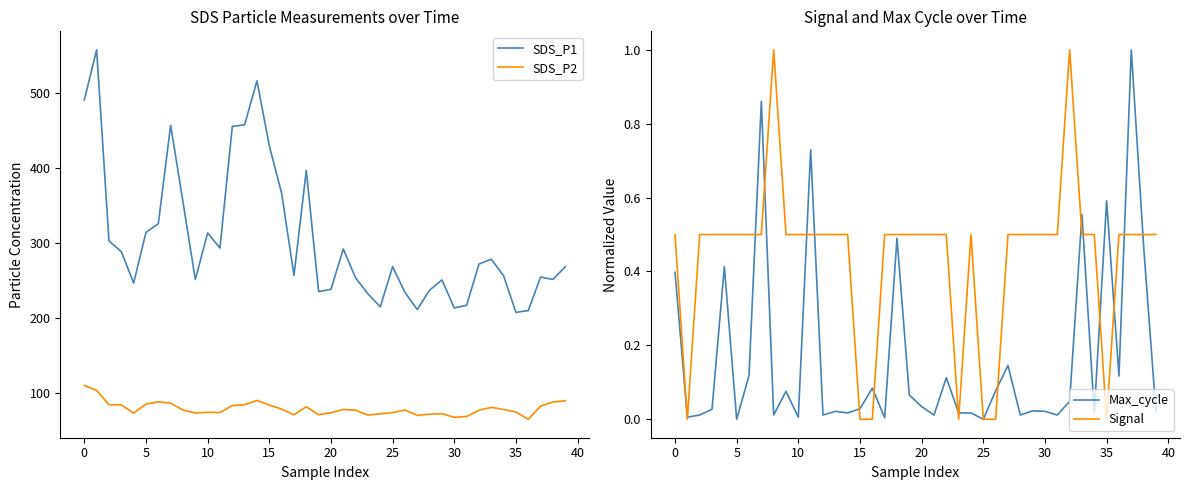

Is it true that Signal equals 0.9 at 29?

False